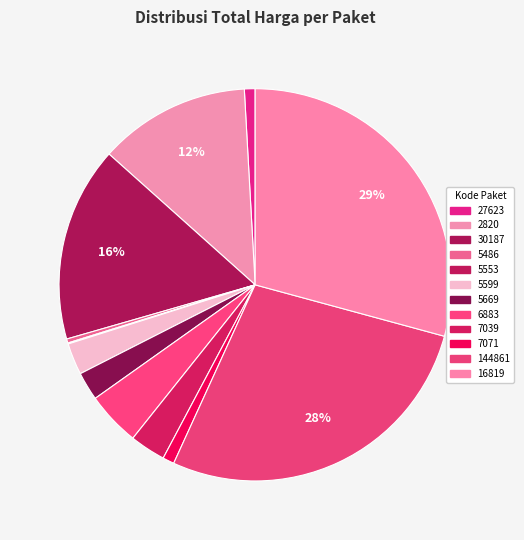

True or false: 5553 accounts for 0% of the total.

True